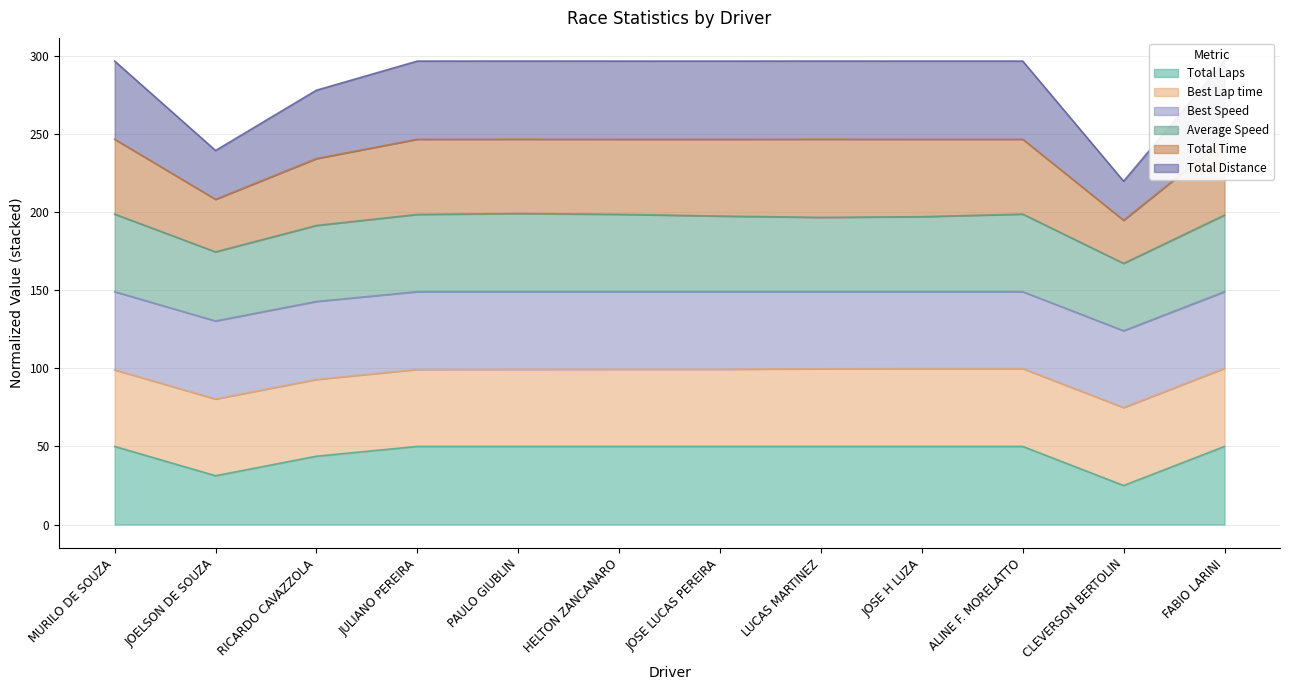

True or false: Total Laps and Total Time cross at least once.

False